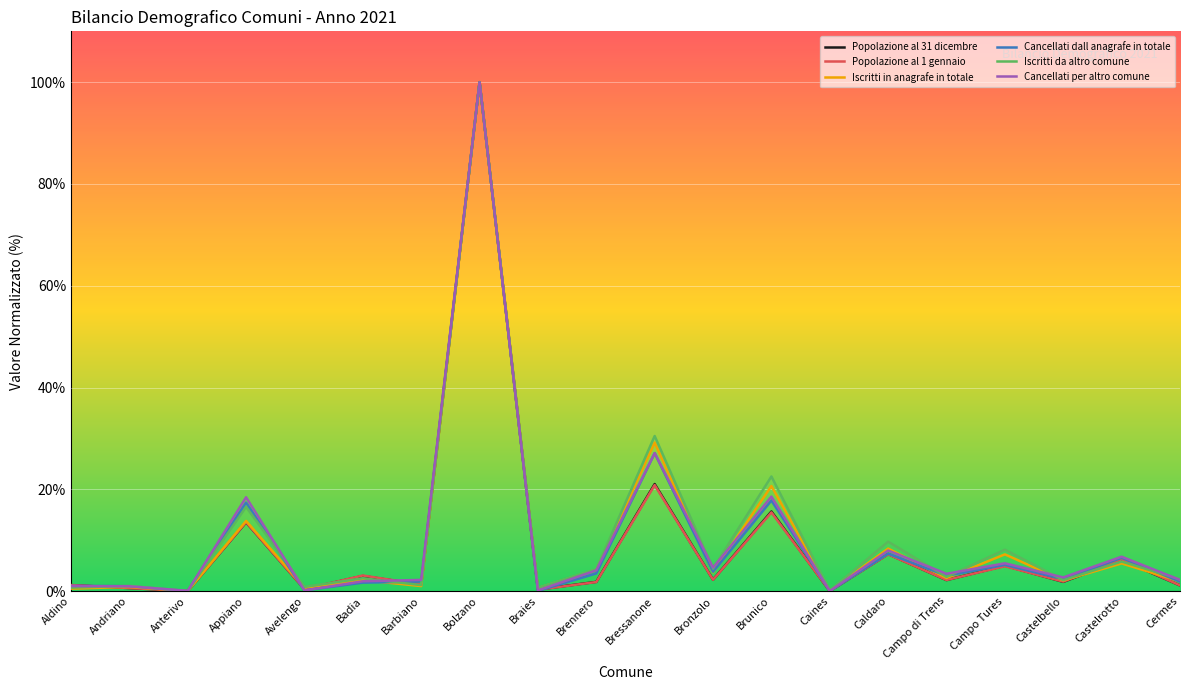

What is the total value across all series at Castelrotto?

36.9